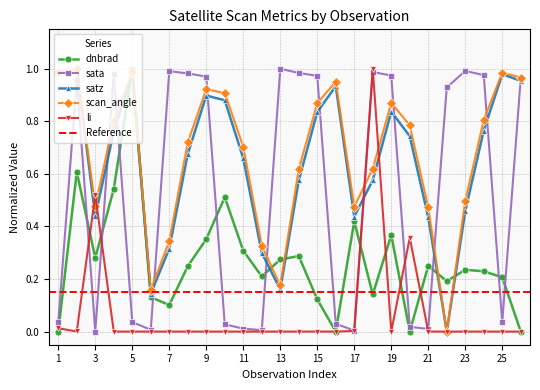

Reading right to left, extract all data points from this chart.

dnbrad: 0.0	0.2	0.2	0.2	0.2	0.3	0.0	0.4	0.1	0.4	0.0	0.1	0.3	0.3	0.2	0.3	0.5	0.4	0.2	0.1	0.1	1.0	0.5	0.3	0.6	0.0
sata: 1.0	0.0	1.0	1.0	0.9	0.0	0.0	1.0	1.0	0.0	0.0	1.0	1.0	1.0	0.0	0.0	0.0	1.0	1.0	1.0	0.0	0.0	1.0	0.0	1.0	0.0
satz: 1.0	1.0	0.8	0.5	0.0	0.4	0.7	0.8	0.6	0.4	0.9	0.8	0.6	0.2	0.3	0.7	0.9	0.9	0.7	0.3	0.1	1.0	0.8	0.4	1.0	1.0
scan_angle: 1.0	1.0	0.8	0.5	0.0	0.5	0.8	0.9	0.6	0.5	1.0	0.9	0.6	0.2	0.3	0.7	0.9	0.9	0.7	0.3	0.2	1.0	0.8	0.5	1.0	1.0
li: 0.0	0.0	0.0	0.0	0.0	0.0	0.4	0.0	1.0	0.0	0.0	0.0	0.0	0.0	0.0	0.0	0.0	0.0	0.0	0.0	0.0	0.0	0.0	0.5	0.0	0.0